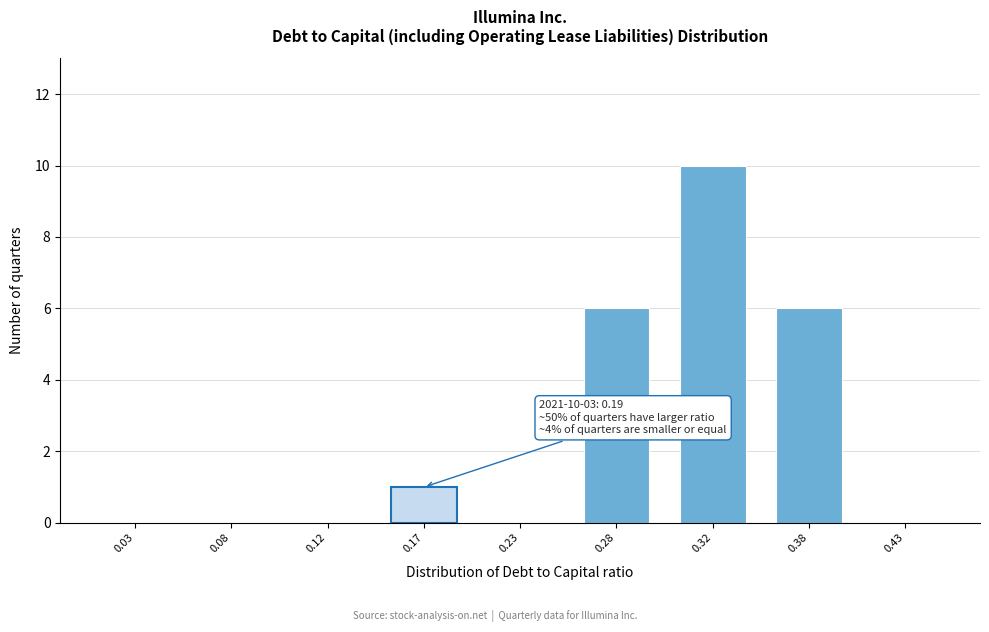

Reading left to right, transcribe all the data shown in this chart.

0.03=0	0.08=0	0.12=0	0.17=1	0.23=0	0.28=6	0.32=10	0.38=6	0.43=0